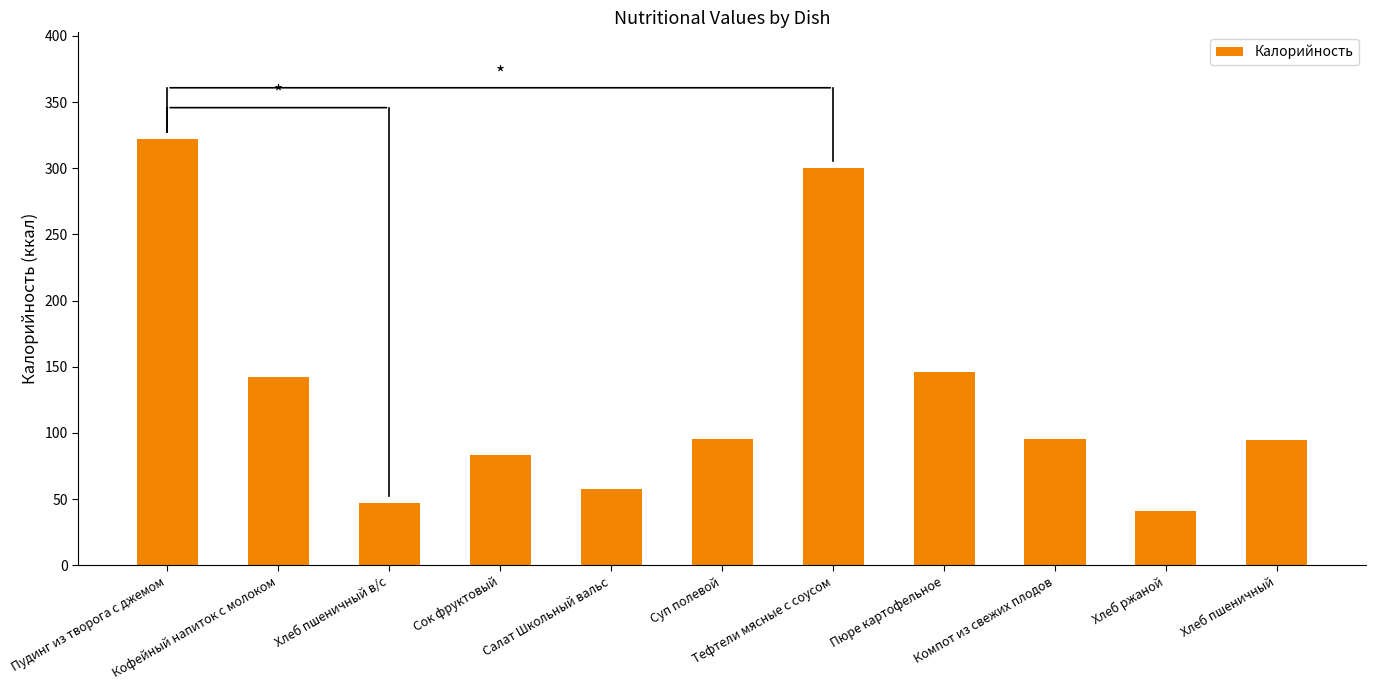

What is the label of the 6th bar from the right?

Суп полевой